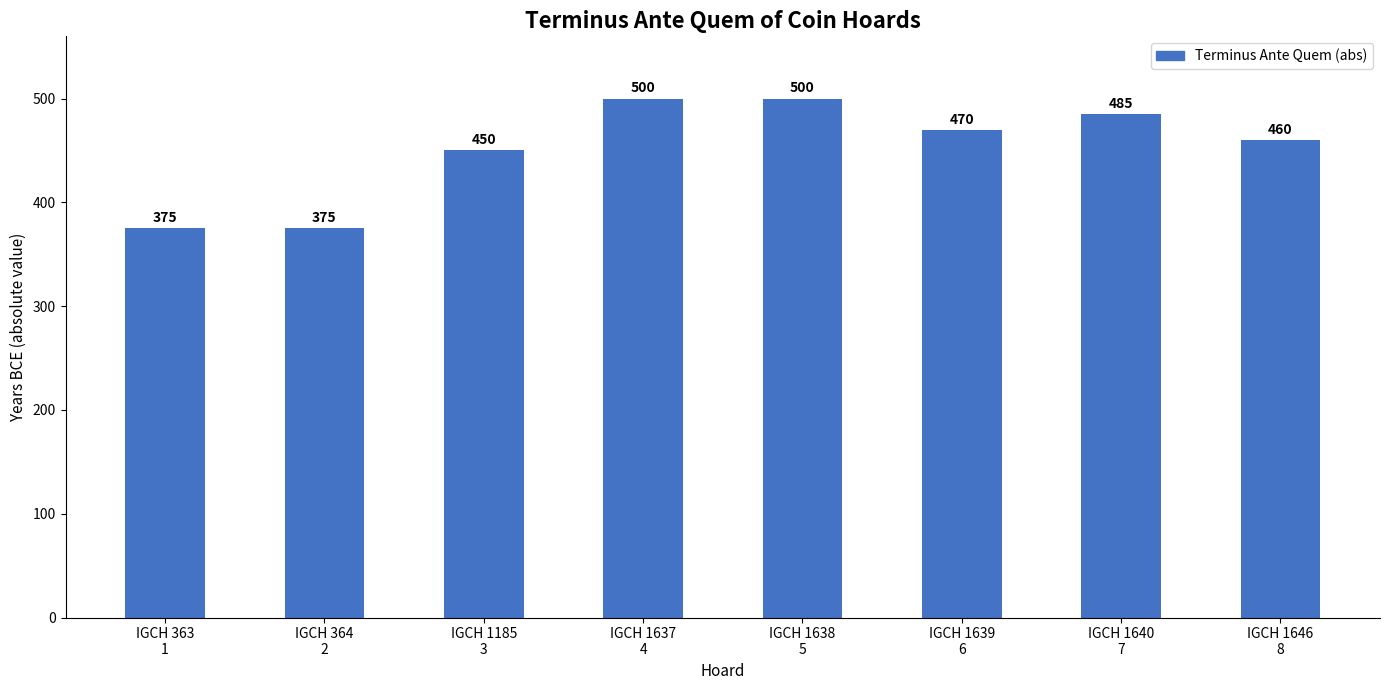

What value does the data have at IGCH 1640
7?

485